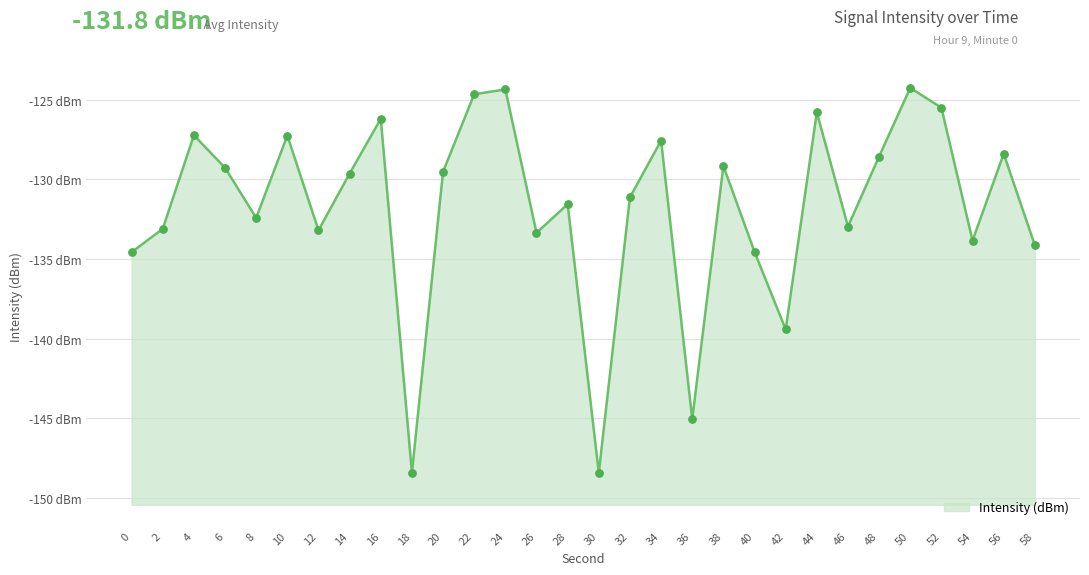

What is the change in value from 32 to 42?

-8.3